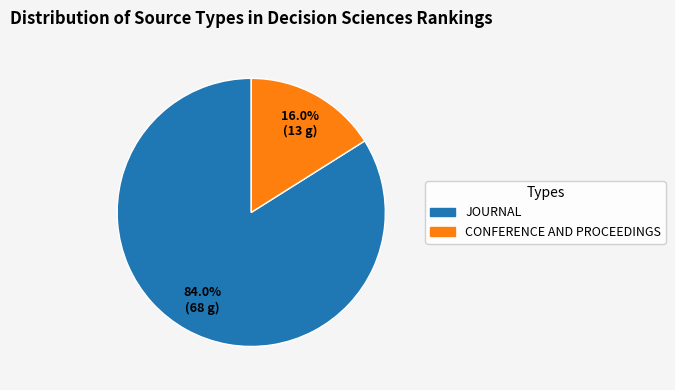

Is there any slice that represents more than half of the pie?

Yes